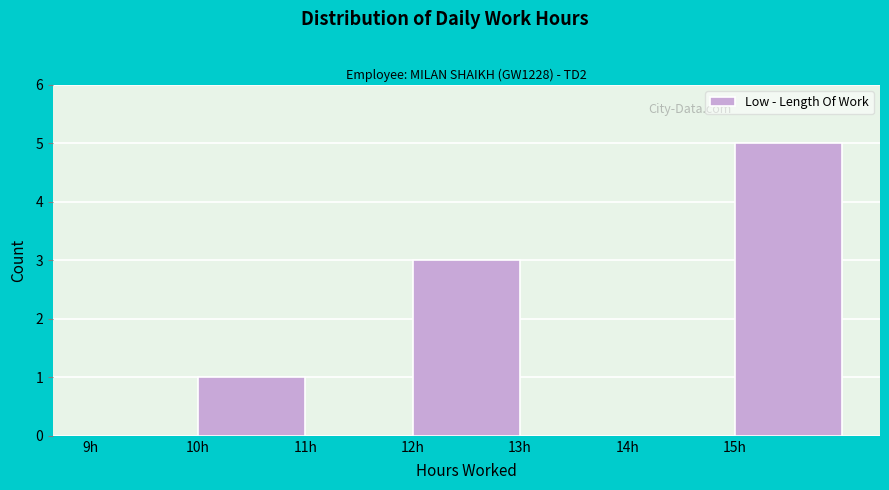

Reading right to left, what are all the values shown in this chart?

15h=5	14h=0	13h=0	12h=3	11h=0	10h=1	9h=0